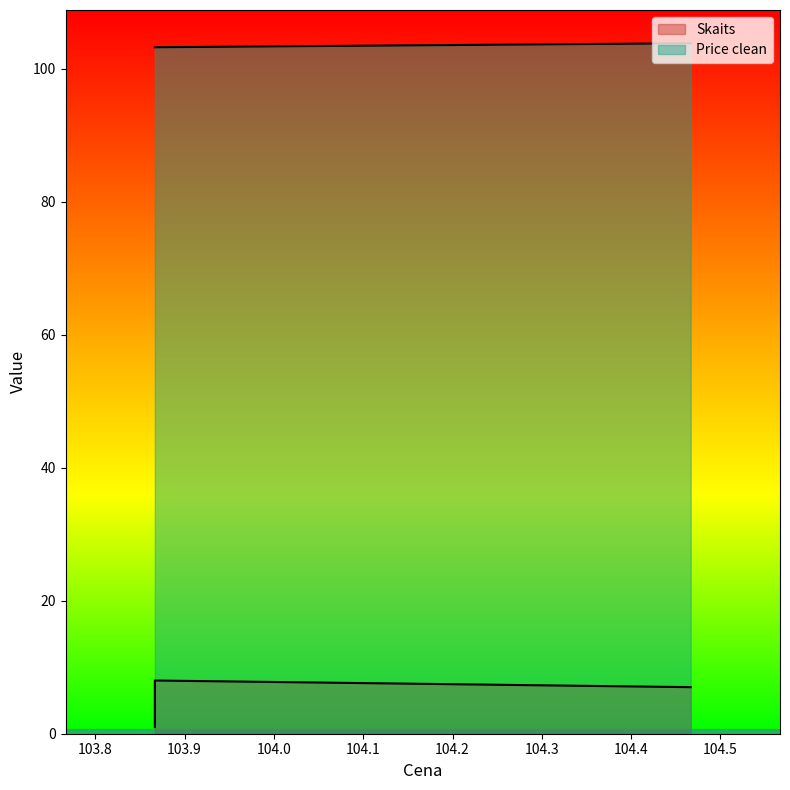

What is the total value across all series at 103.866667?

104.2